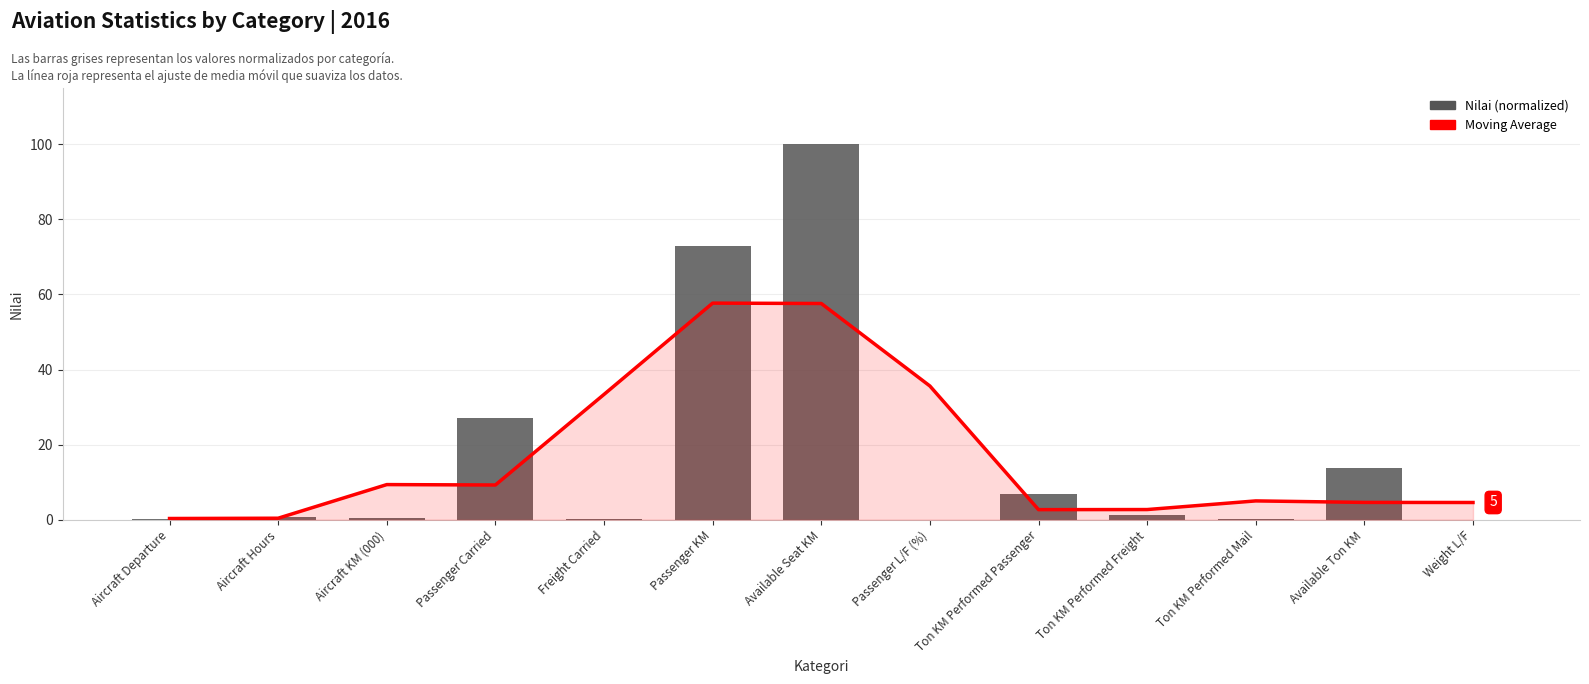

What are all the series names shown in the legend?

Moving Average, Nilai (normalized)